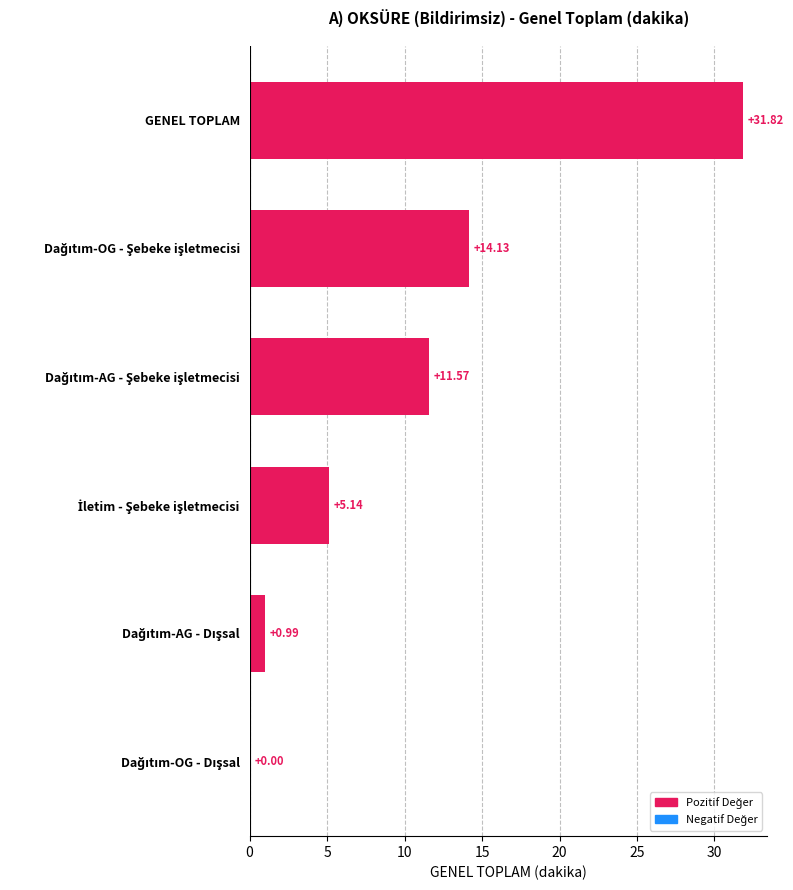

Which label corresponds to the largest value in the chart?

GENEL TOPLAM